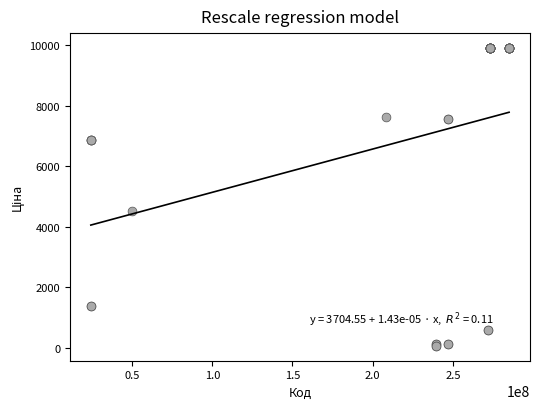

What Y value in the scatter plot is closest to 4982?

4531.4